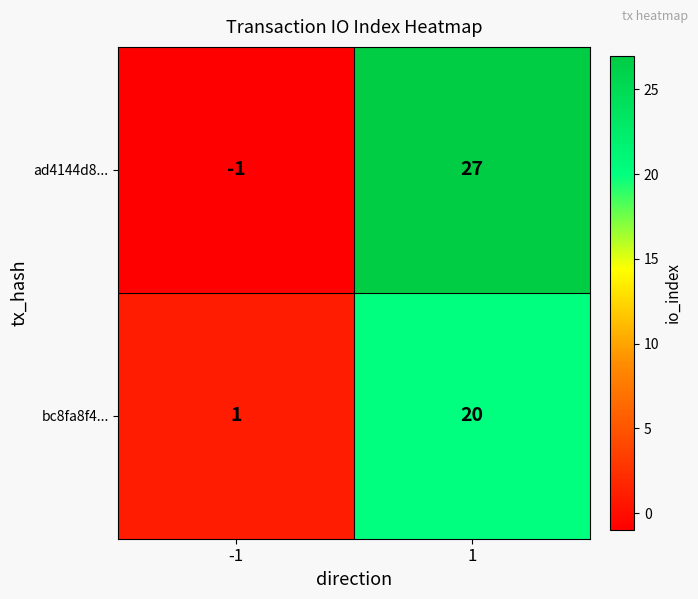

List the series in order of their peak value, lowest first.

bc8fa8f4..., ad4144d8...